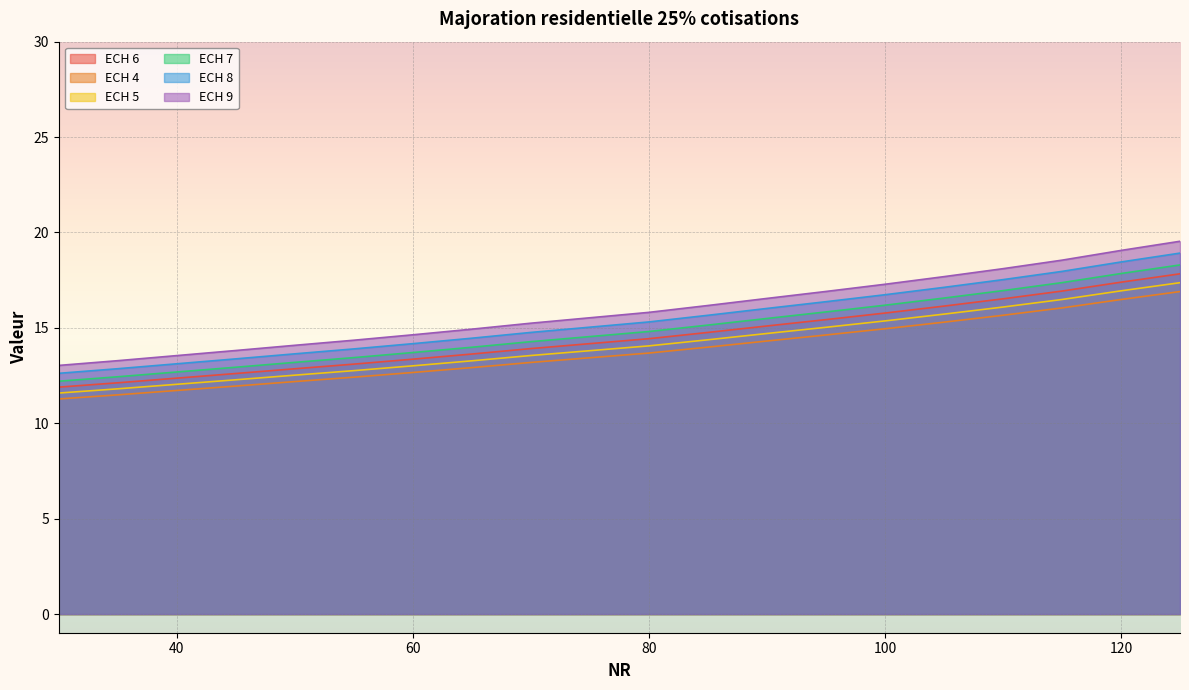

How many lines are shown in the chart?

6